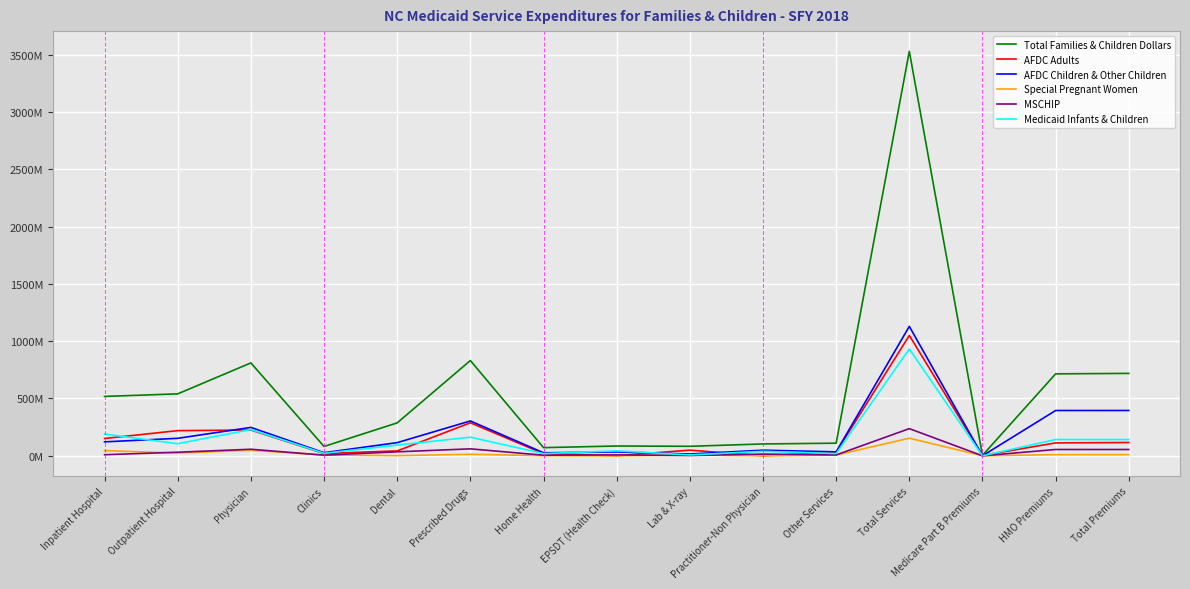

Reading left to right, extract all data points from this chart.

Total Families & Children Dollars: Inpatient Hospital=518086806	Outpatient Hospital=540535479	Physician=810424919	Clinics=81479309	Dental=287267569	Prescribed Drugs=831229539	Home Health=71268635	EPSDT (Health Check)=85575026	Lab & X-ray=82922798	Practitioner-Non Physician=103420737	Other Services=110172673	Total Services=3529040285	Medicare Part B Premiums=4063043	HMO Premiums=714999283	Total Premiums=719072300
AFDC Adults: Inpatient Hospital=150958108	Outpatient Hospital=219662480	Physician=224881167	Clinics=19849053	Dental=42556572	Prescribed Drugs=288096639	Home Health=18890113	EPSDT (Health Check)=746587	Lab & X-ray=49439294	Practitioner-Non Physician=216035	Other Services=30608122	Total Services=1050102893	Medicare Part B Premiums=3483344	HMO Premiums=112533637	Total Premiums=116026111
AFDC Children & Other Children: Inpatient Hospital=121590530	Outpatient Hospital=152616498	Physician=247658481	Clinics=27159191	Dental=114897852	Prescribed Drugs=304079858	Home Health=26274491	EPSDT (Health Check)=33707718	Lab & X-ray=15647118	Practitioner-Non Physician=49124529	Other Services=34367201	Total Services=1129051147	Medicare Part B Premiums=63248	HMO Premiums=395353570	Total Premiums=395416818
Special Pregnant Women: Inpatient Hospital=45462735	Outpatient Hospital=23712092	Physician=48552417	Clinics=6553249	Dental=1334982	Prescribed Drugs=13119245	Home Health=1101849	EPSDT (Health Check)=20911	Lab & X-ray=7236323	Practitioner-Non Physician=2629	Other Services=6359081	Total Services=153461508	Medicare Part B Premiums=217750	HMO Premiums=9818412	Total Premiums=10037006
MSCHIP: Inpatient Hospital=9492833	Outpatient Hospital=31314137	Physician=57189636	Clinics=5581101	Dental=34719459	Prescribed Drugs=60653211	Home Health=5220458	EPSDT (Health Check)=7915329	Lab & X-ray=2576088	Practitioner-Non Physician=14923768	Other Services=7376565	Total Services=237039404	Medicare Part B Premiums=2010	HMO Premiums=55018930	Total Premiums=55020940
Medicaid Infants & Children: Inpatient Hospital=189732217	Outpatient Hospital=105451201	Physician=229143910	Clinics=22132818	Dental=93633070	Prescribed Drugs=162281971	Home Health=19477157	EPSDT (Health Check)=43180972	Lab & X-ray=7706484	Practitioner-Non Physician=39152311	Other Services=19811369	Total Services=932049761	Medicare Part B Premiums=11658	HMO Premiums=142011922	Total Premiums=142023580